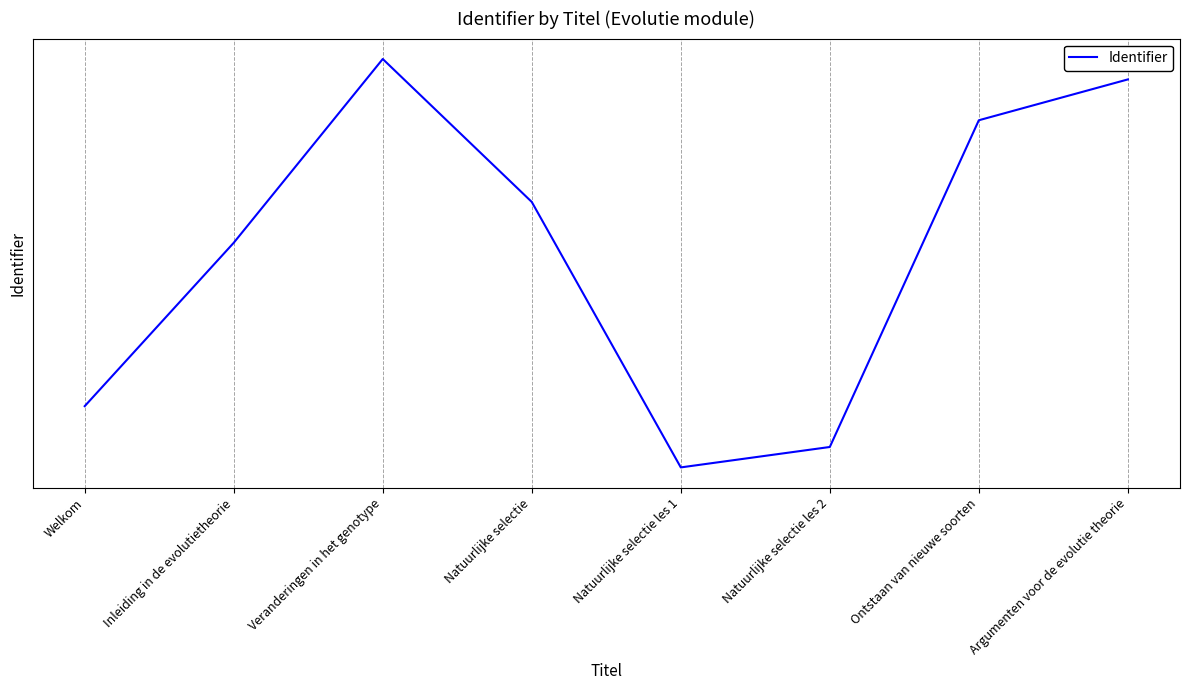

Where is the first local minimum?

Natuurlijke selectie les 1